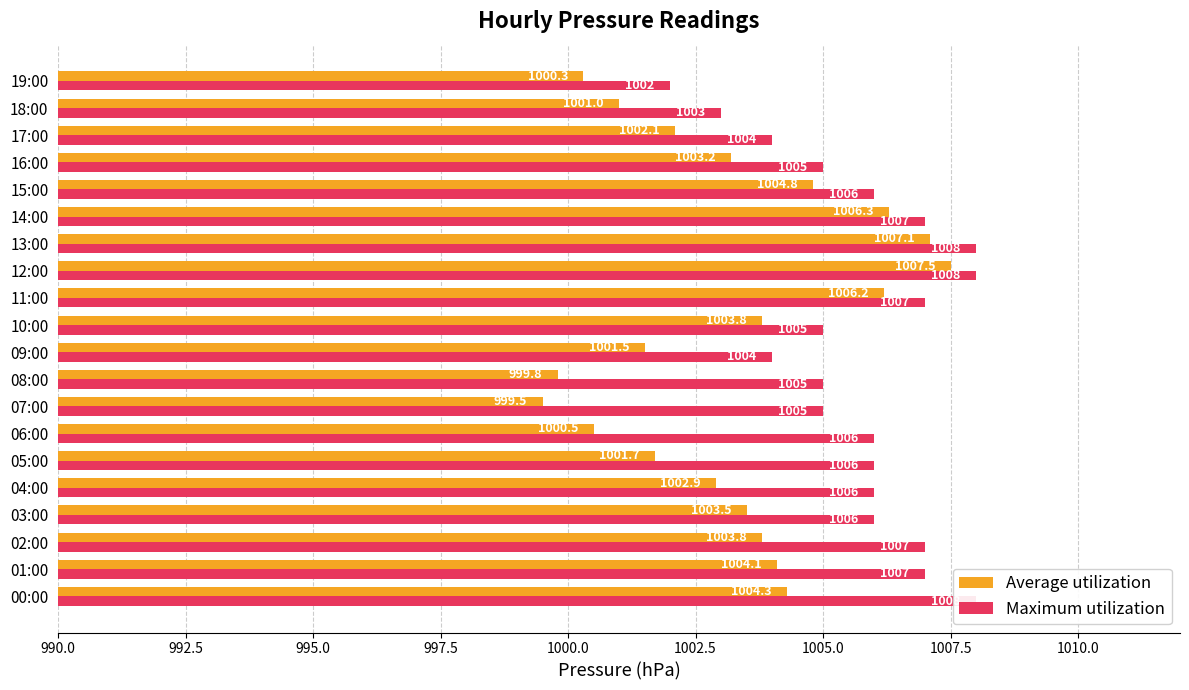

What is the smallest value displayed?

999.5